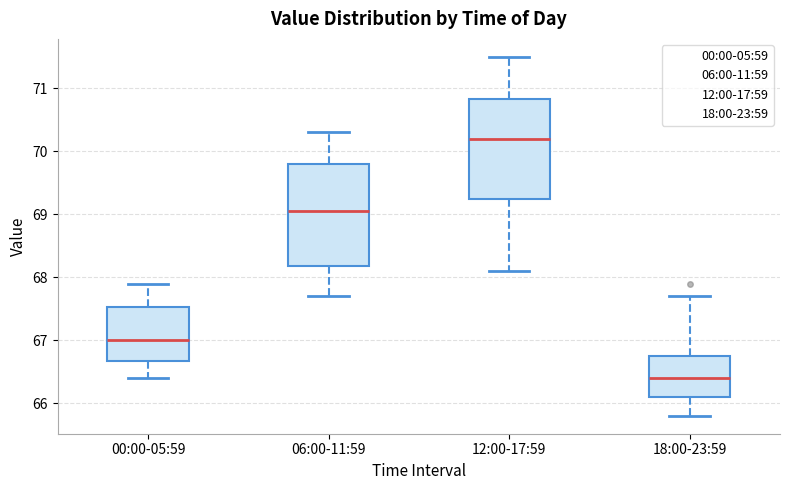

Where does the upper whisker of the box for 18:00-23:59 end on the y-axis? The values are not printed on the chart, so give them approximately, as read against the axis.

67.7